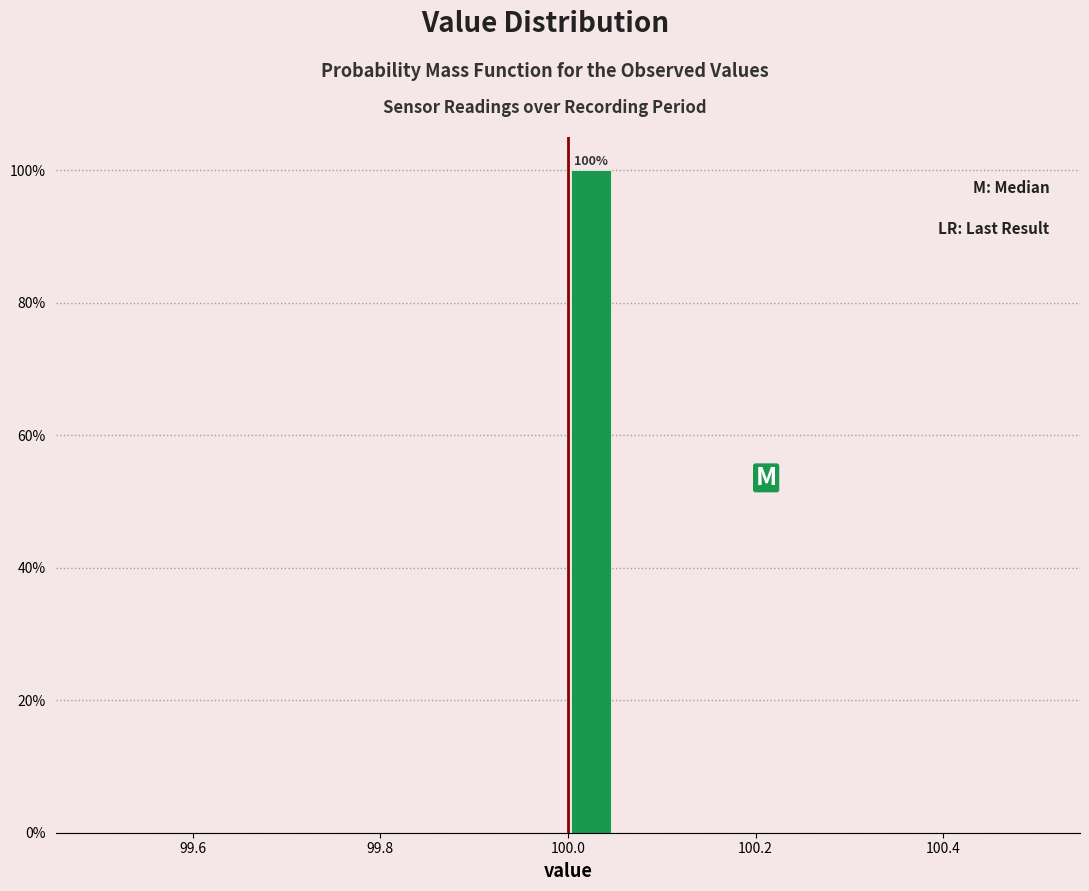

Around what value on the x-axis is the tallest bar? Give the approximate position of its centre, as read against the axis.

100.02